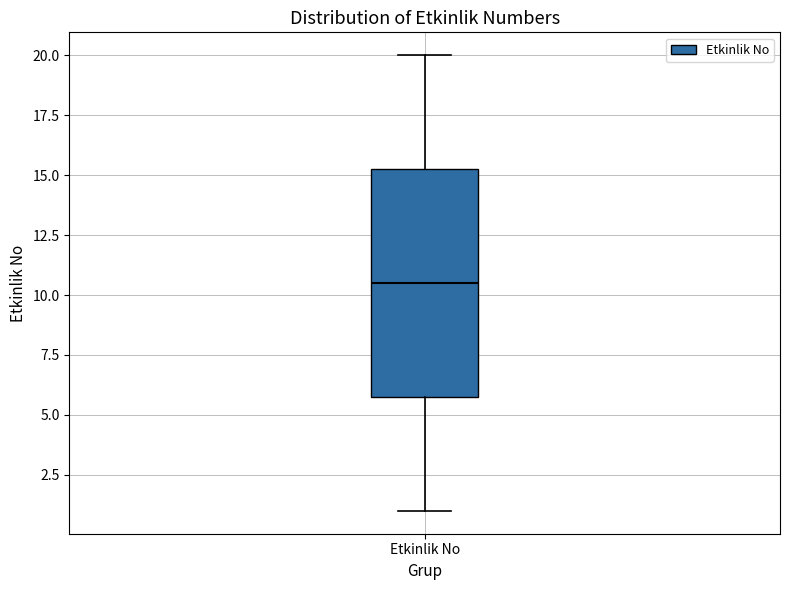

Read this box plot against the y-axis: the position of the median line, the range covered by the box, and the ends of both whiskers. The values are not printed on the chart, so give them approximately, as read against the axis.

median 10.5, box 6.0 to 15.5, whiskers 1.0 to 20.0